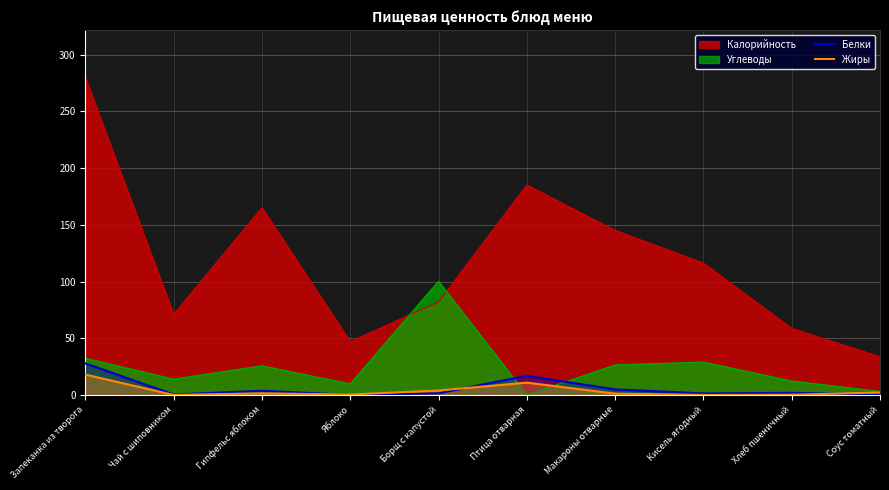

What is the greatest value displayed?

279.6